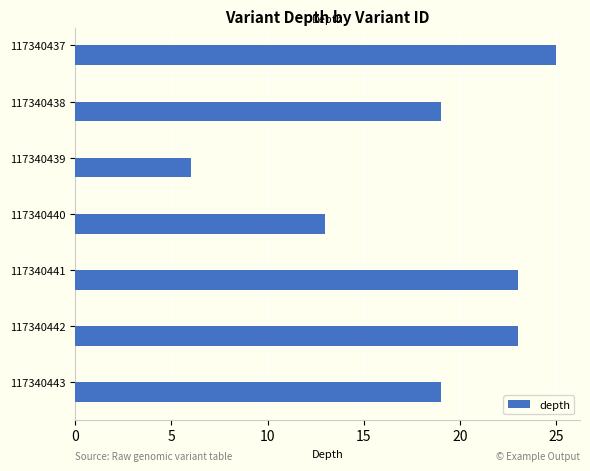

What is the average value?

18